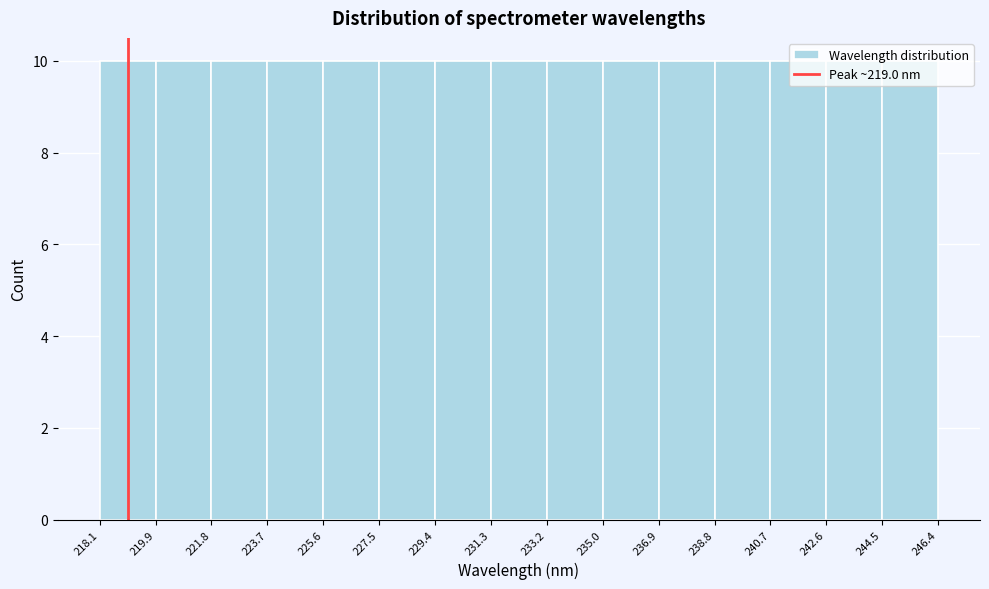

Reading left to right, list every bar in this chart as the range it spans on the x-axis followed by its height. The values are not printed on the chart, so give them approximately, as read against the axis.

218.1 to 219.9: 10
219.9 to 221.8: 10
221.8 to 223.7: 10
223.7 to 225.6: 10
225.6 to 227.5: 10
227.5 to 229.4: 10
229.4 to 231.3: 10
231.3 to 233.2: 10
233.2 to 235.0: 10
235.0 to 236.9: 10
236.9 to 238.8: 10
238.8 to 240.7: 10
240.7 to 242.6: 10
242.6 to 244.5: 10
244.5 to 246.4: 10